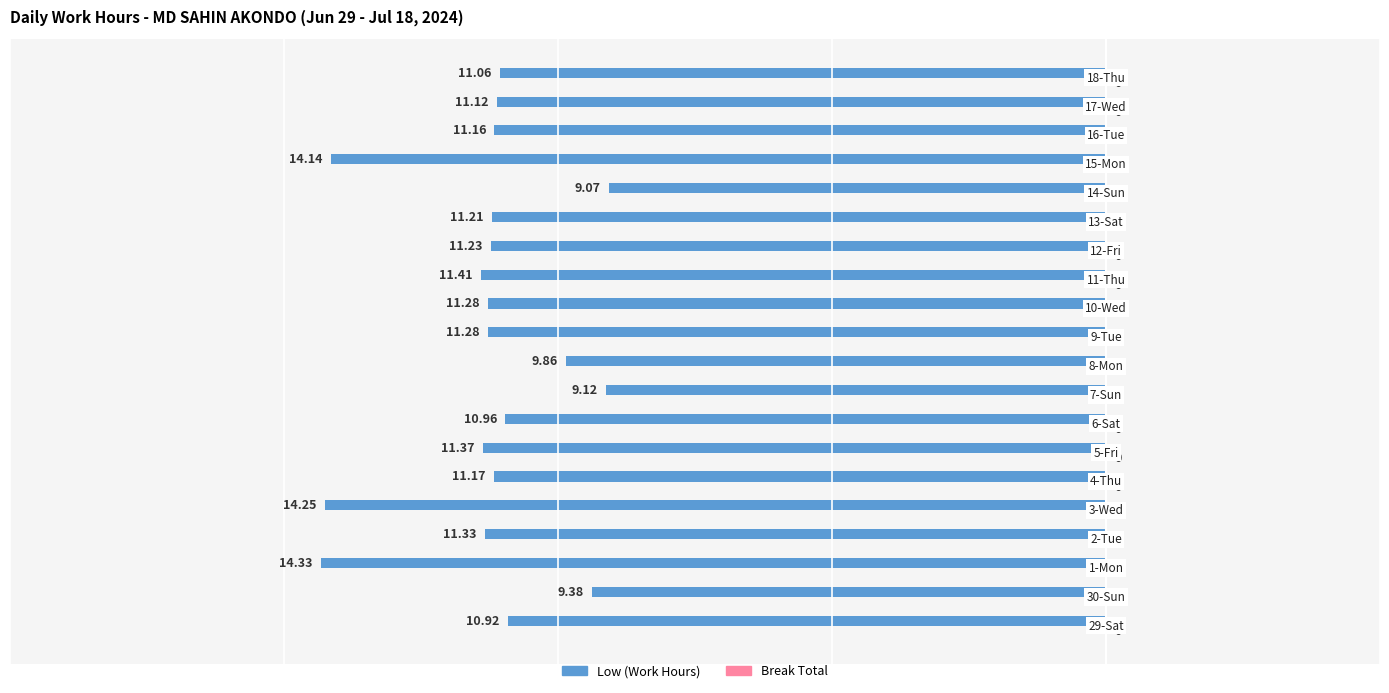

Does the chart contain any negative values?

Yes